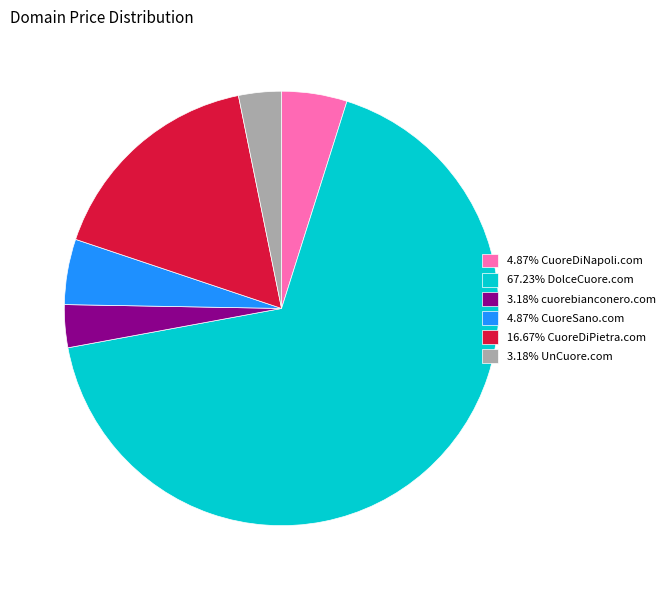

Does any single category account for the majority?

Yes